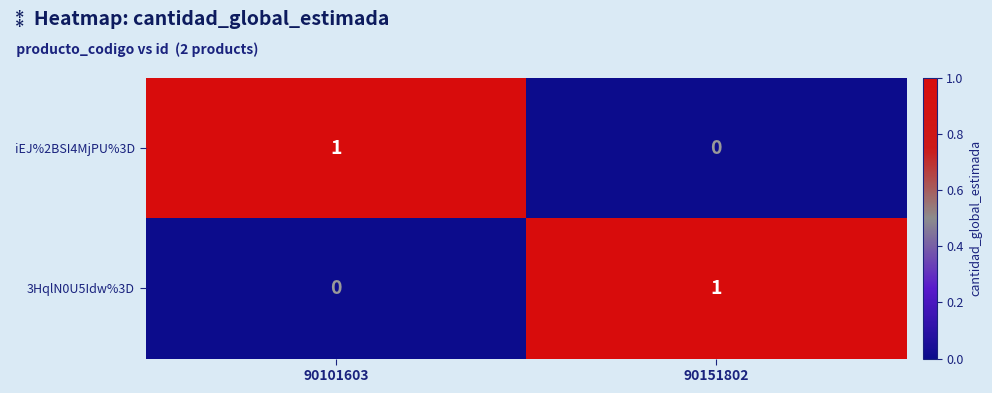

Which category has the lowest value in the iEJ%2BSI4MjPU%3D series?

90151802